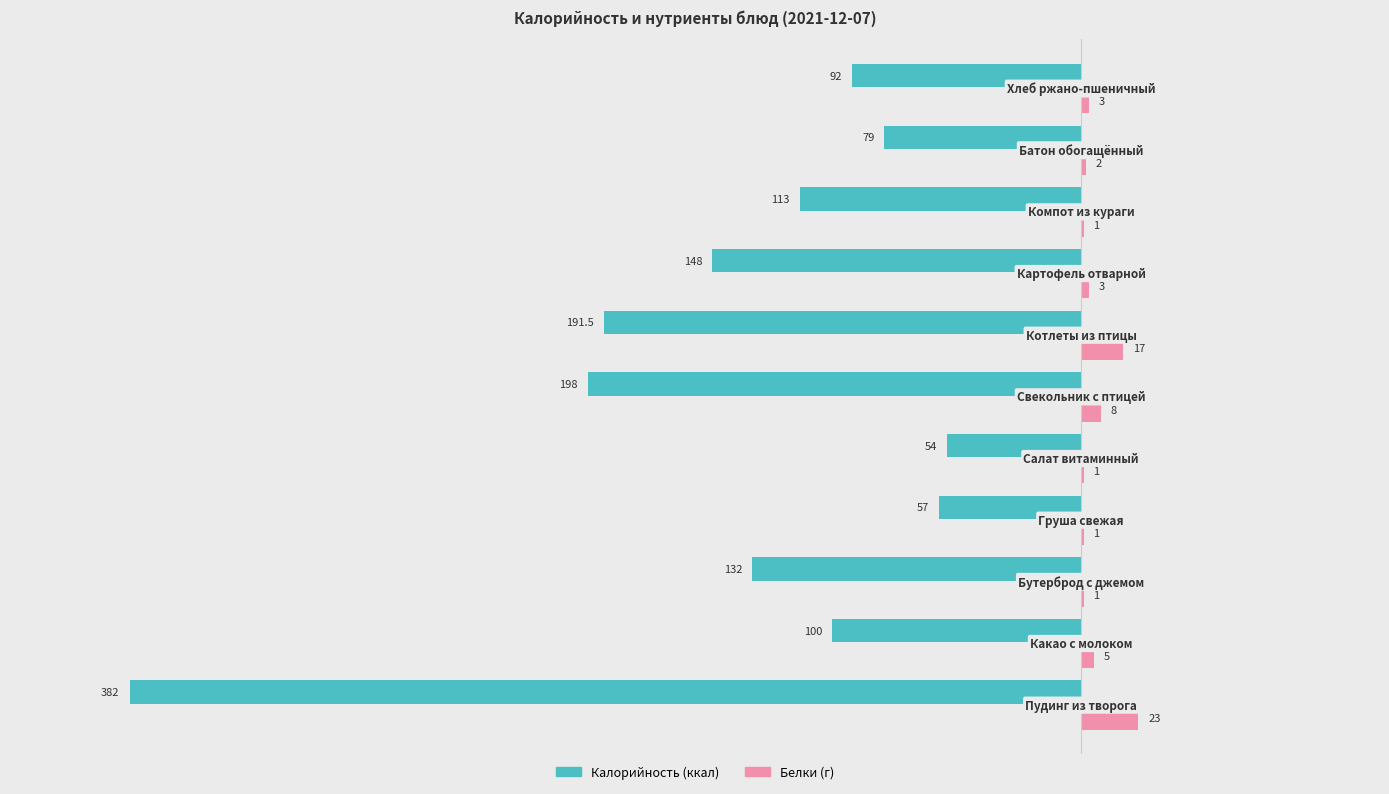

What is the maximum value shown in the chart?

23.0